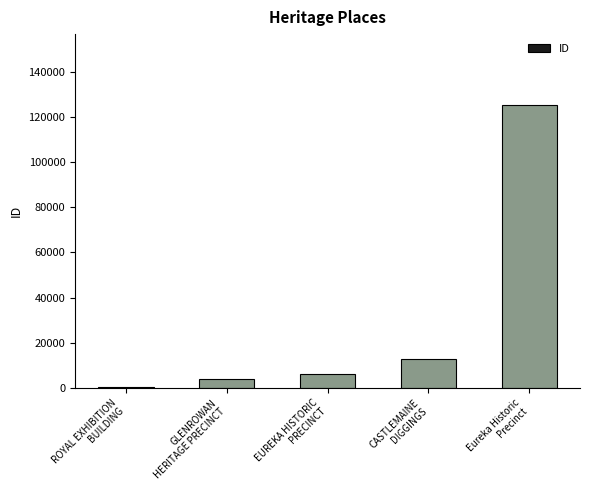

What is the maximum value shown in the chart?

125351